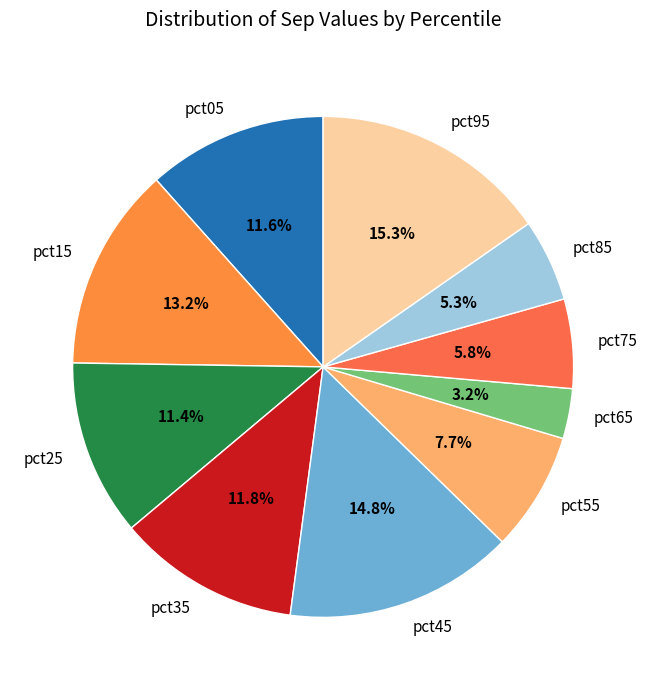

To the nearest percent, what portion does pct65 represent?

3%